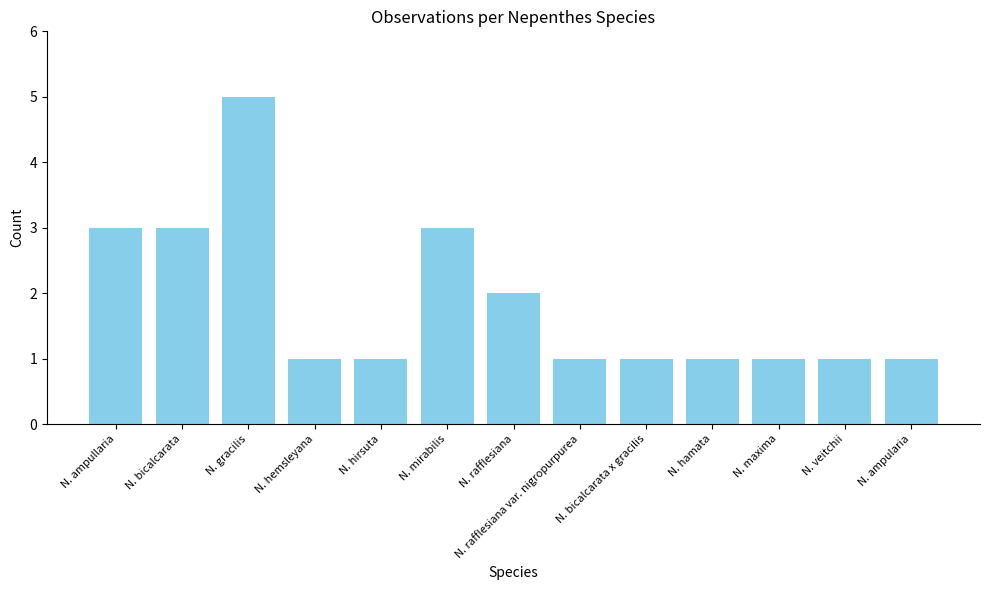

Reading left to right, list all the values displayed in this chart.

N. ampullaria=3	N. bicalcarata=3	N. gracilis=5	N. hemsleyana=1	N. hirsuta=1	N. mirabilis=3	N. rafflesiana=2	N. rafflesiana var. nigropurpurea=1	N. bicalcarata x gracilis=1	N. hamata=1	N. maxima=1	N. veitchii=1	N. ampularia=1